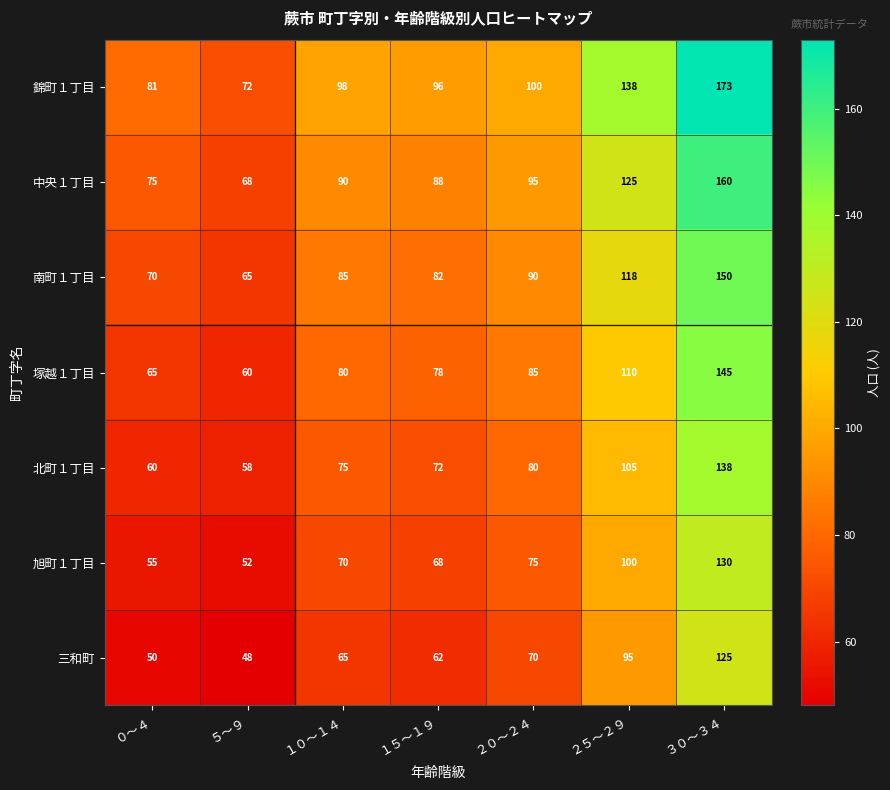

How many values in the 南町１丁目 series are below 85?

3